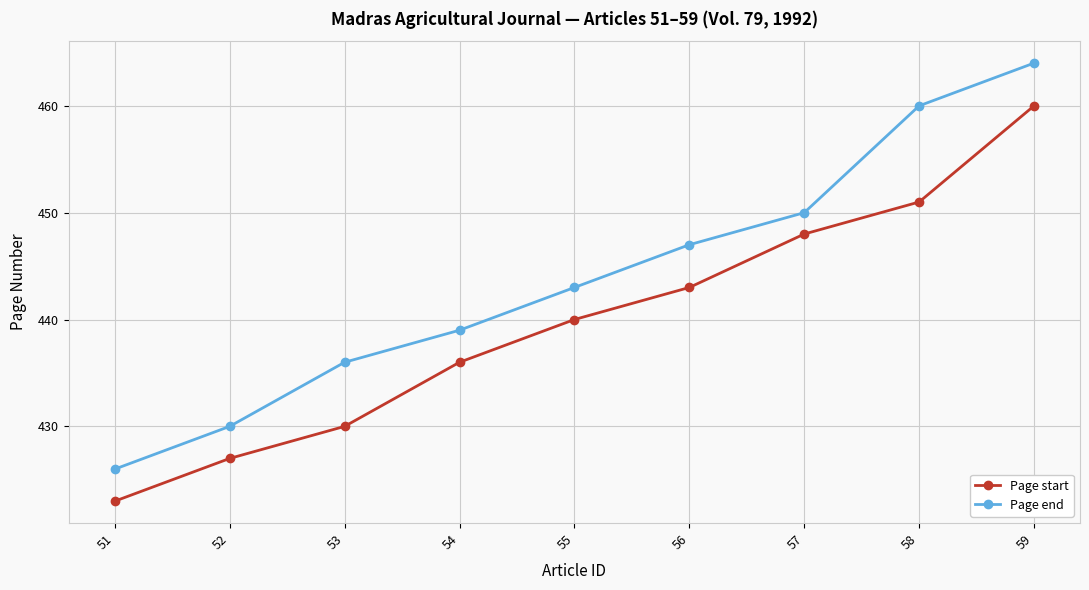

True or false: Page end and Page start cross at least once.

False